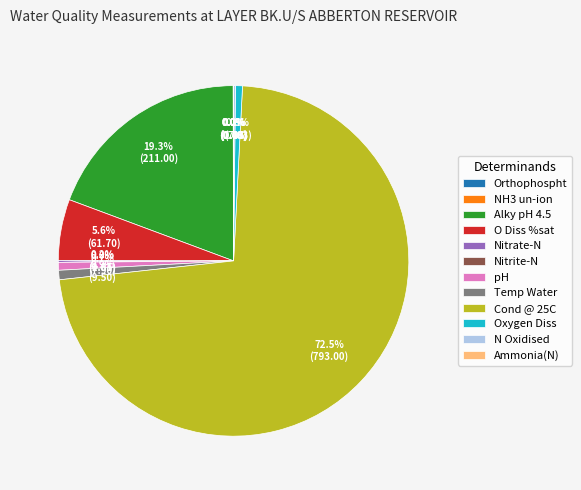

To the nearest percent, what portion does pH represent?

1%